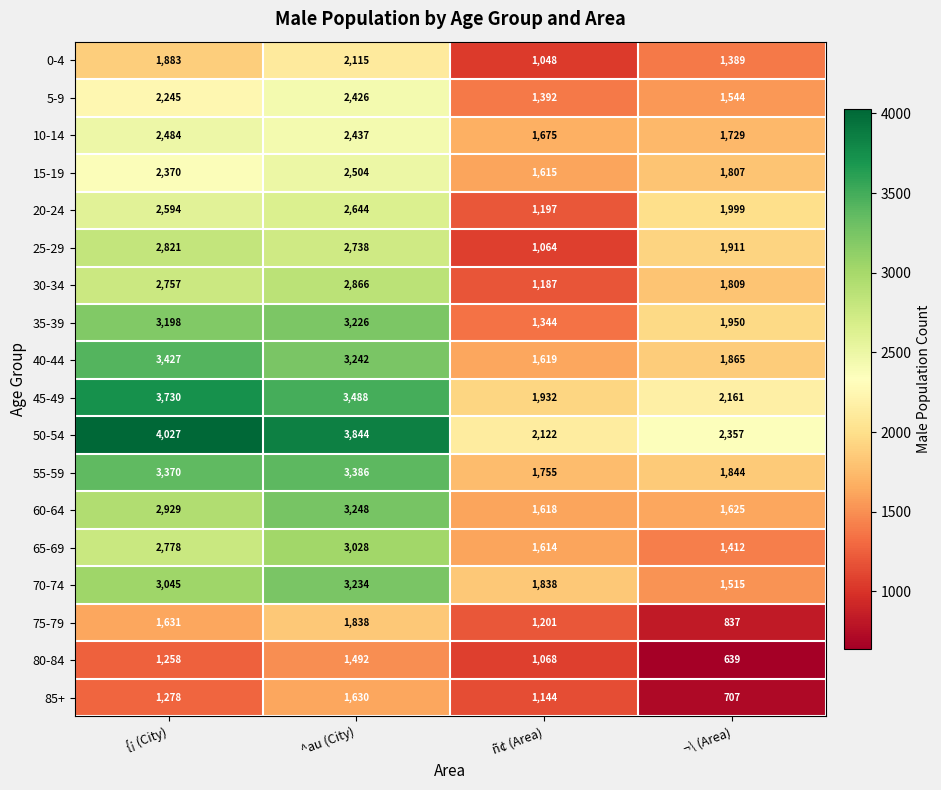

What is the smallest value displayed?

639